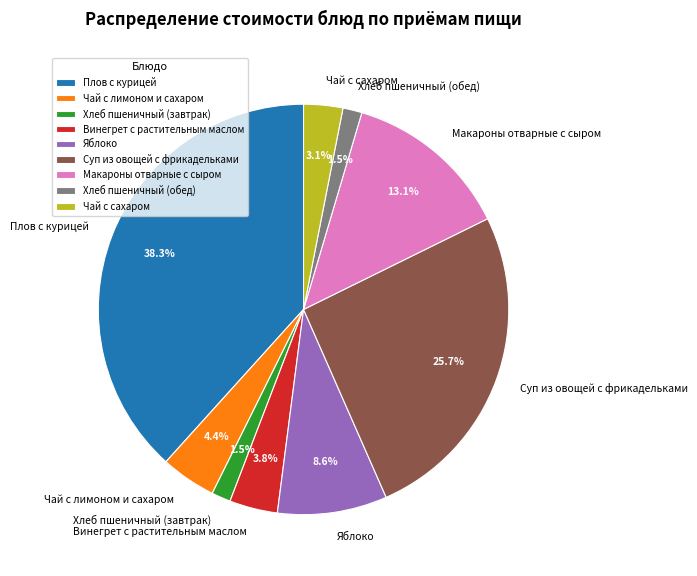

To the nearest percent, what is the combined percentage of Чай с лимоном и сахаром and Суп из овощей с фрикадельками?

30%